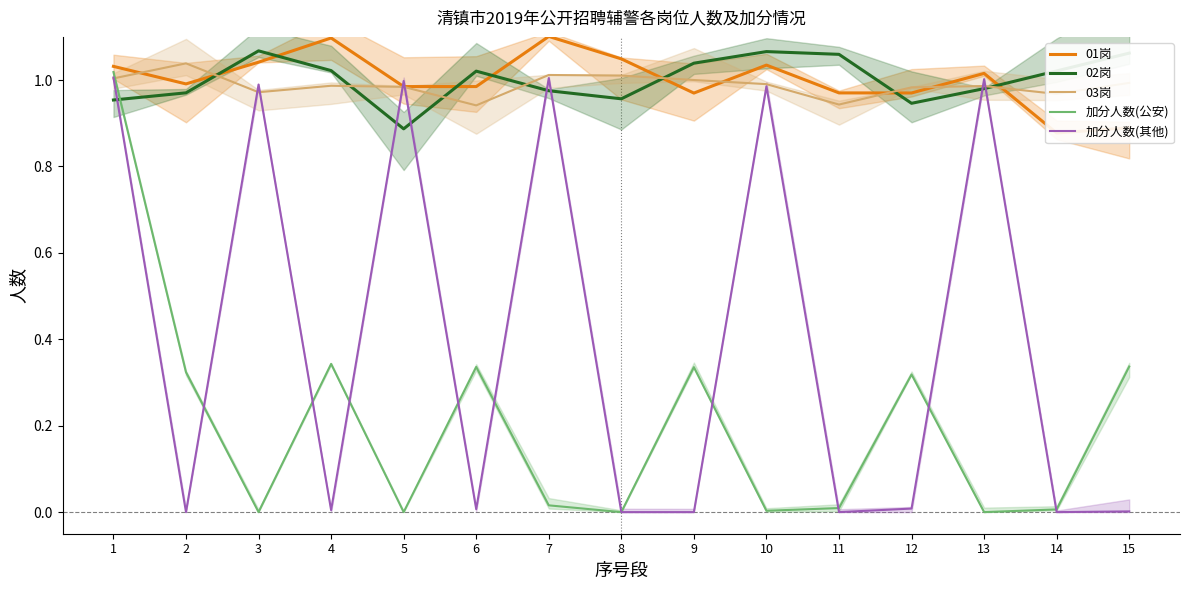

What is the sum of all 加分人数(其他) values?

6.0